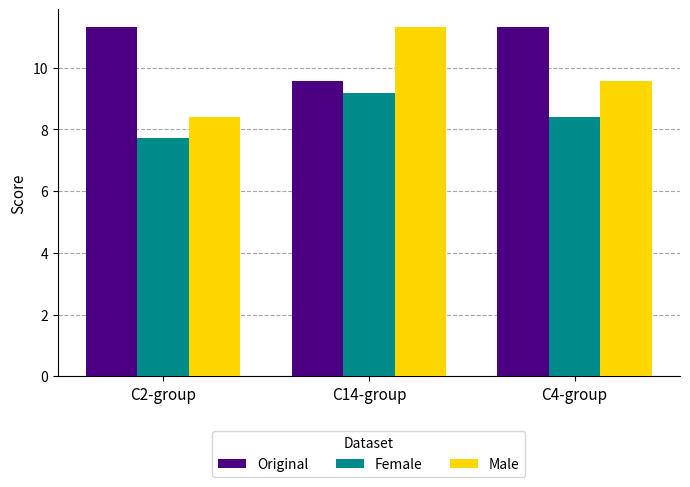

Which series has the largest total across all categories?

Original